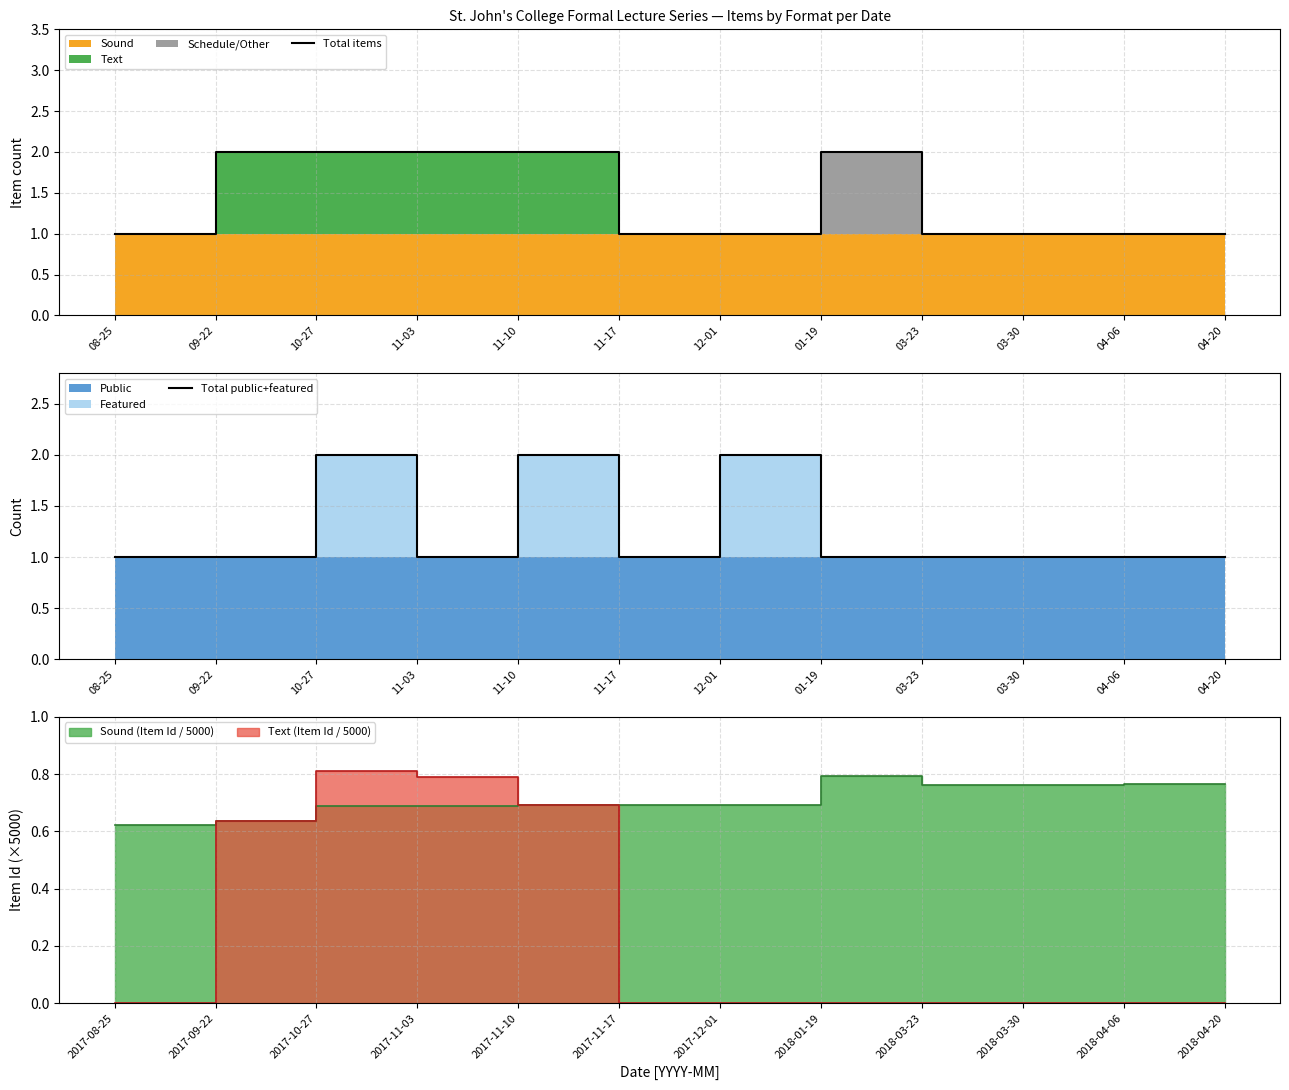

What is the approximate value of Total public+featured at 12-01?

2